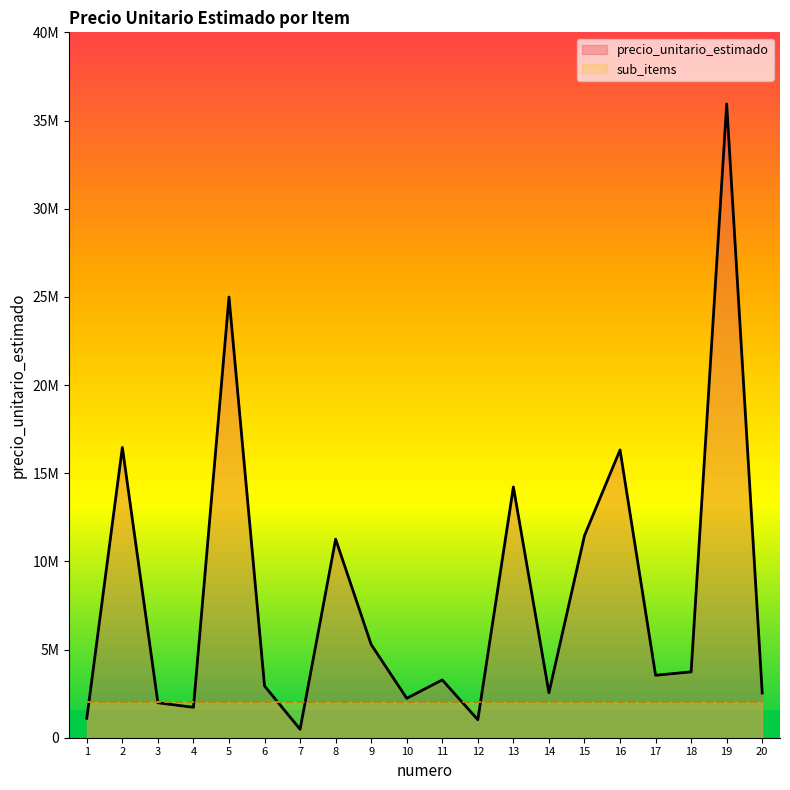

Reading right to left, extract all data points from this chart.

precio_unitario_estimado: 20=2535000	19=35940000	18=3735000	17=3541500	16=16320000	15=11460000	14=2550000	13=14221500	12=1020000	11=3277500	10=2235000	9=5283000	8=11260500	7=480000	6=2932500	5=24990000	4=1725000	3=1980000	2=16464000	1=1102500
sub_items: 20=2000000	19=2000000	18=2000000	17=2000000	16=2000000	15=2000000	14=2000000	13=2000000	12=2000000	11=2000000	10=2000000	9=2000000	8=2000000	7=2000000	6=2000000	5=2000000	4=2000000	3=2000000	2=2000000	1=2000000